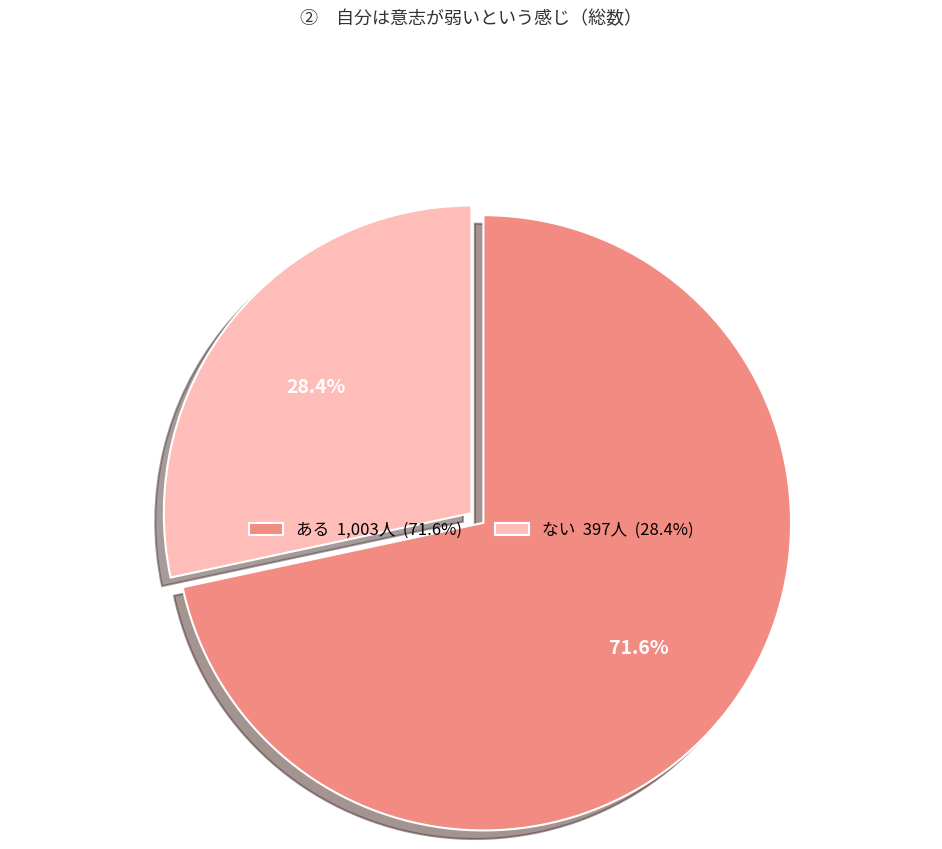

Is there a majority slice in this chart?

Yes